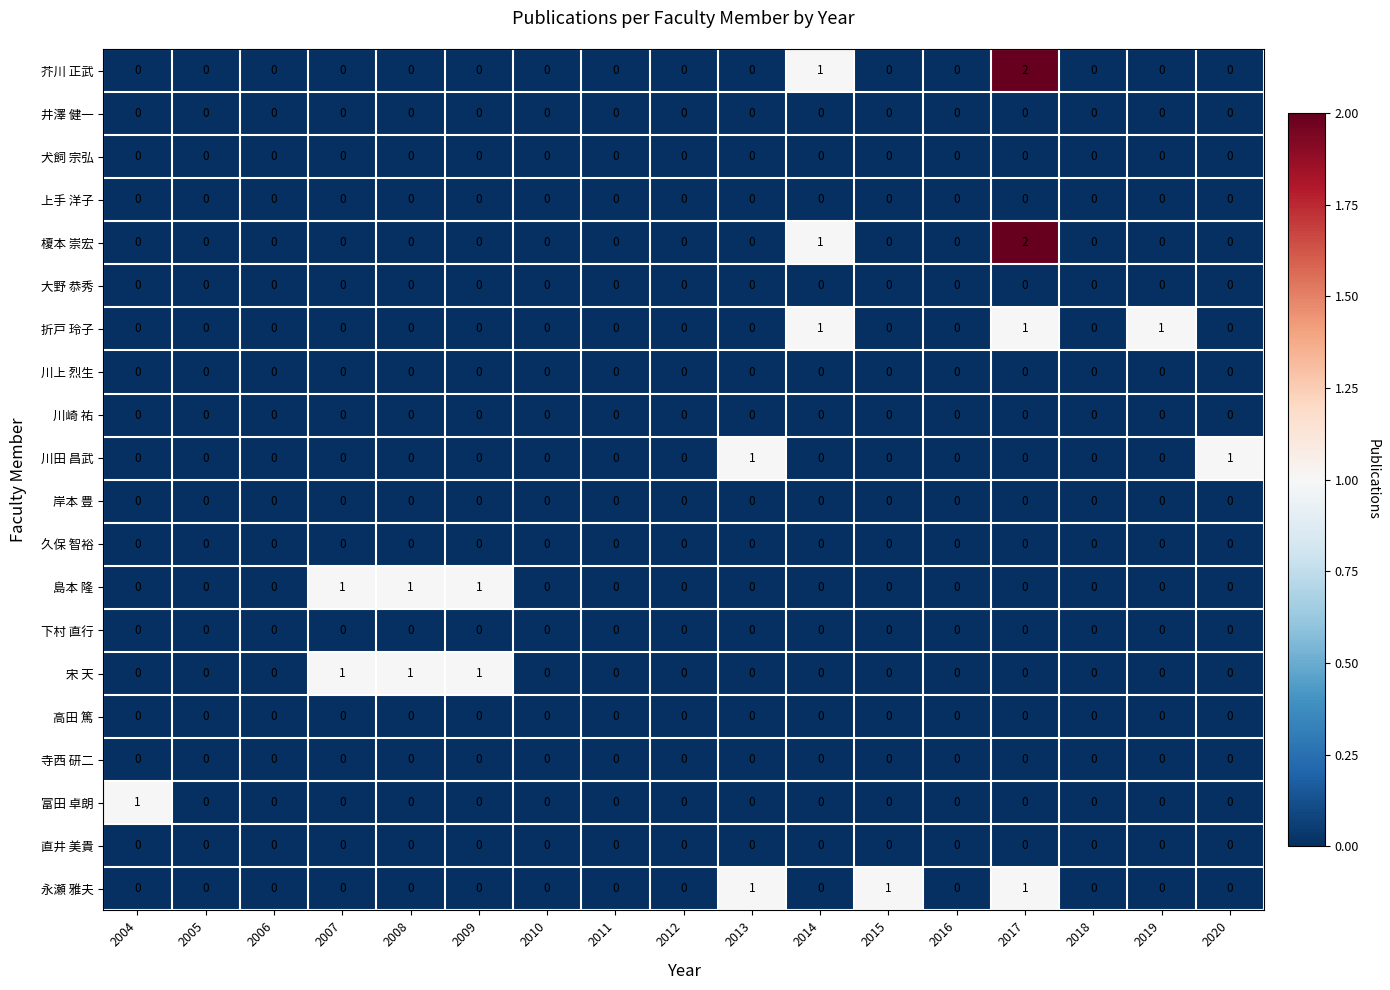

What is the total value across all series at 2014?

3